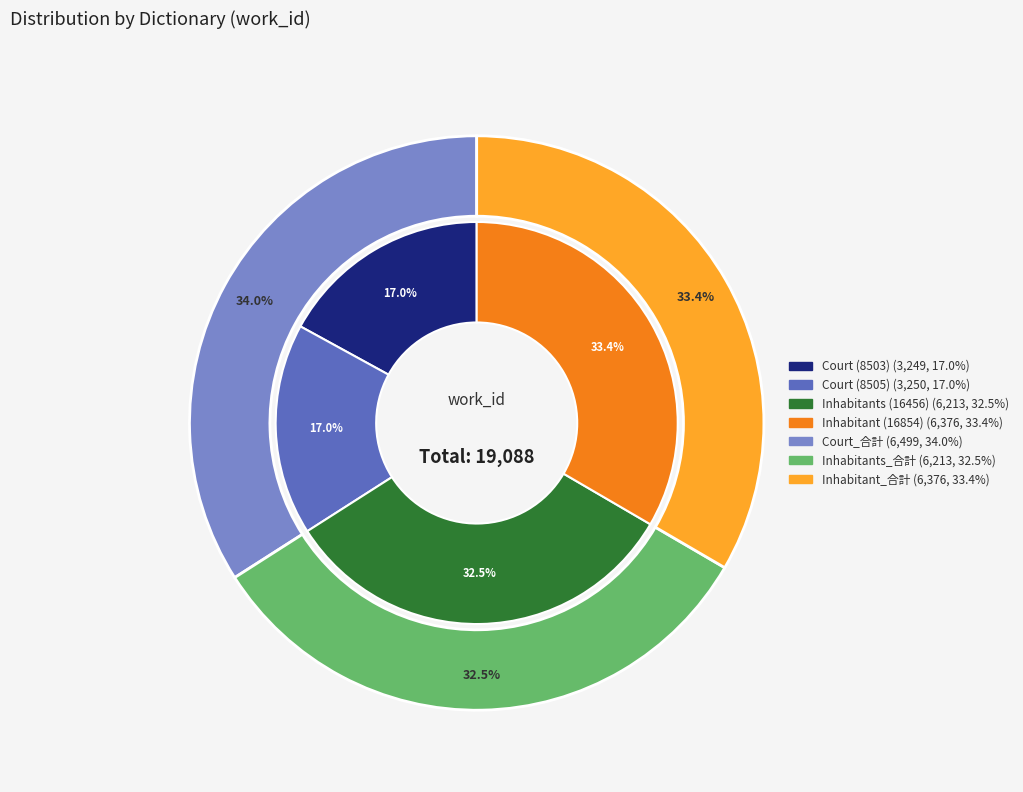

To the nearest percent, what is the combined percentage of Inhabitants (16456) and Inhabitant (16854)?

66%